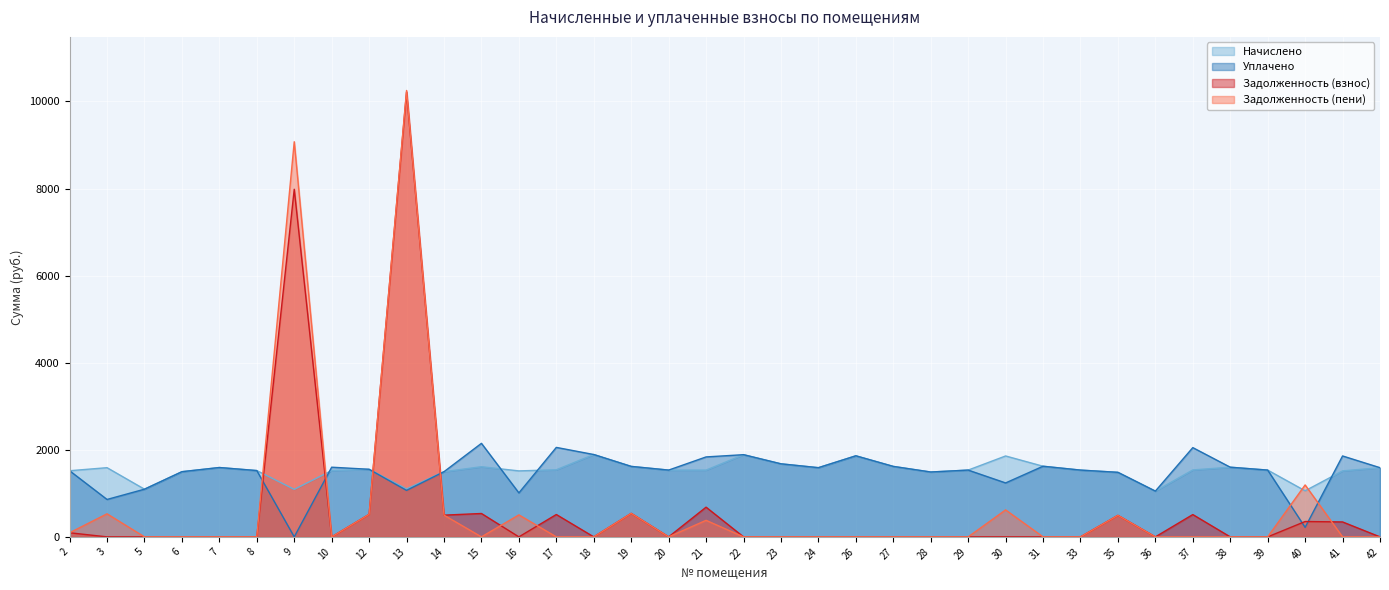

Between which two adjacent categories do Задолженность (пени) and Начислено first intersect?

8 and 9